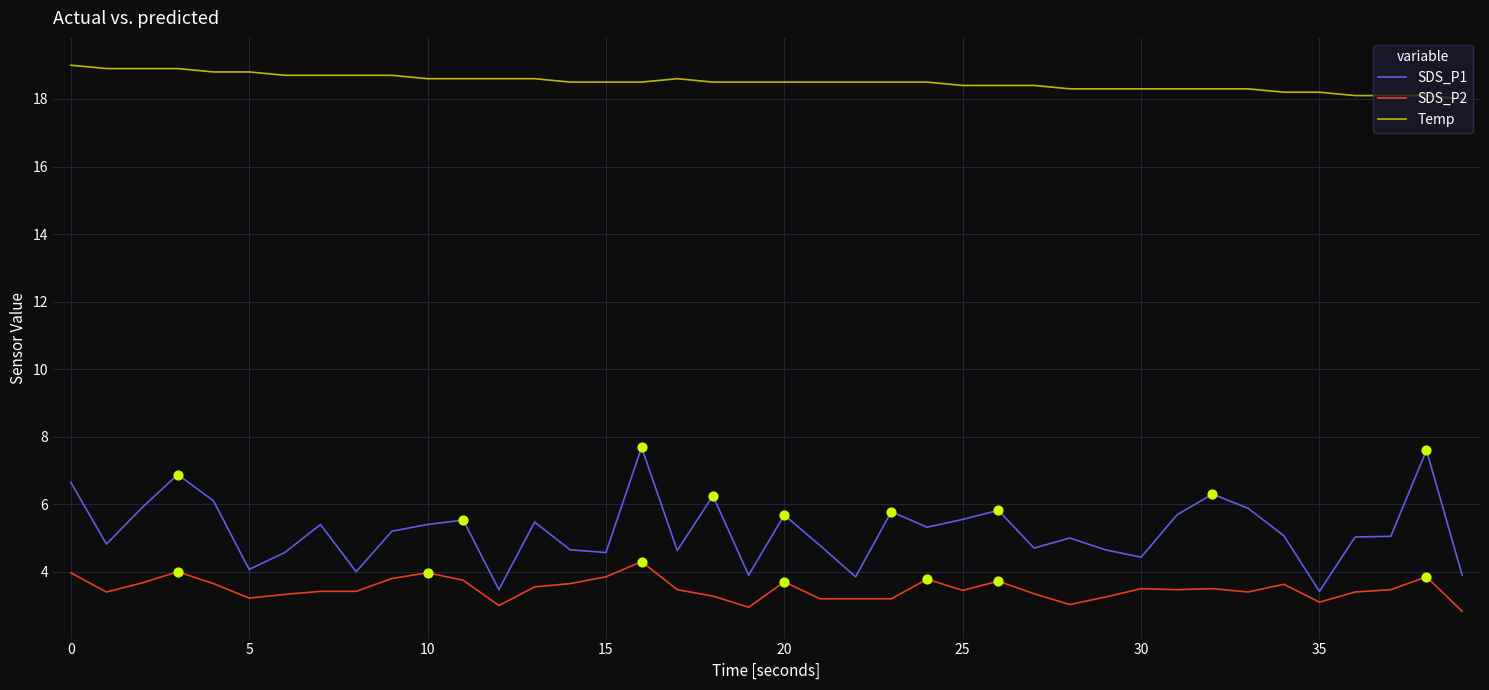

Which series has the widest spread of values?

SDS_P1